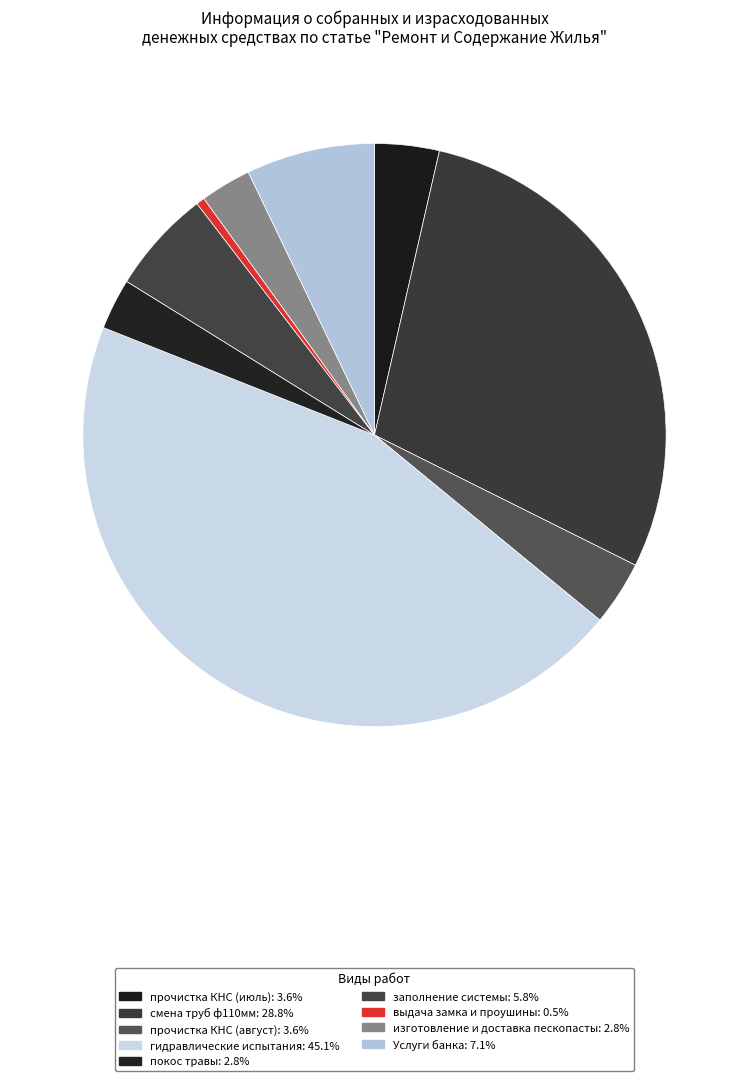

What is the ratio of the value at заполнение системы to the value at прочистка КНС (июль)?

1.6